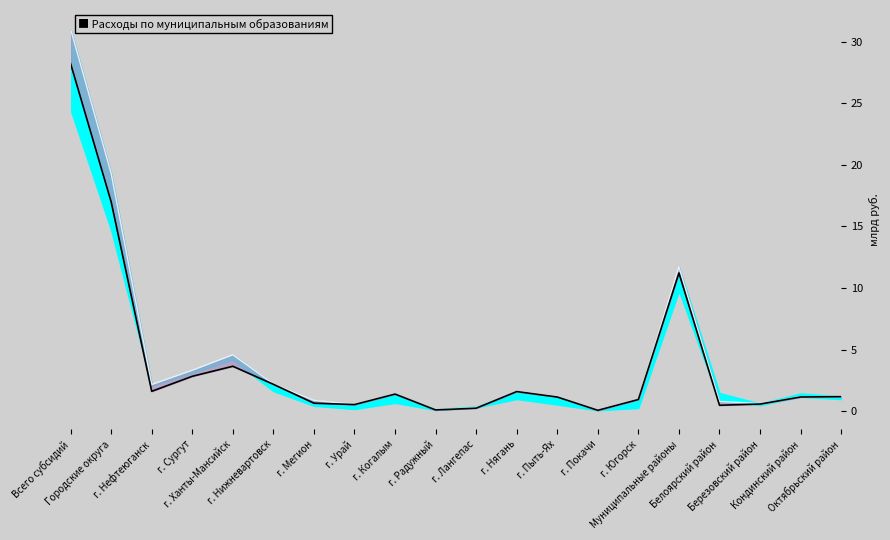

Rank the categories by value from highest to lowest.

Всего субсидий, Городские округа, Муниципальные районы, г. Ханты-Мансийск, г. Сургут, г. Нижневартовск, г. Нефтеюганск, г. Нягань, г. Когалым, Октябрьский район, Кондинский район, г. Пыть-Ях, г. Югорск, г. Мегион, Березовский район, г. Урай, Белоярский район, г. Лангепас, г. Радужный, г. Покачи